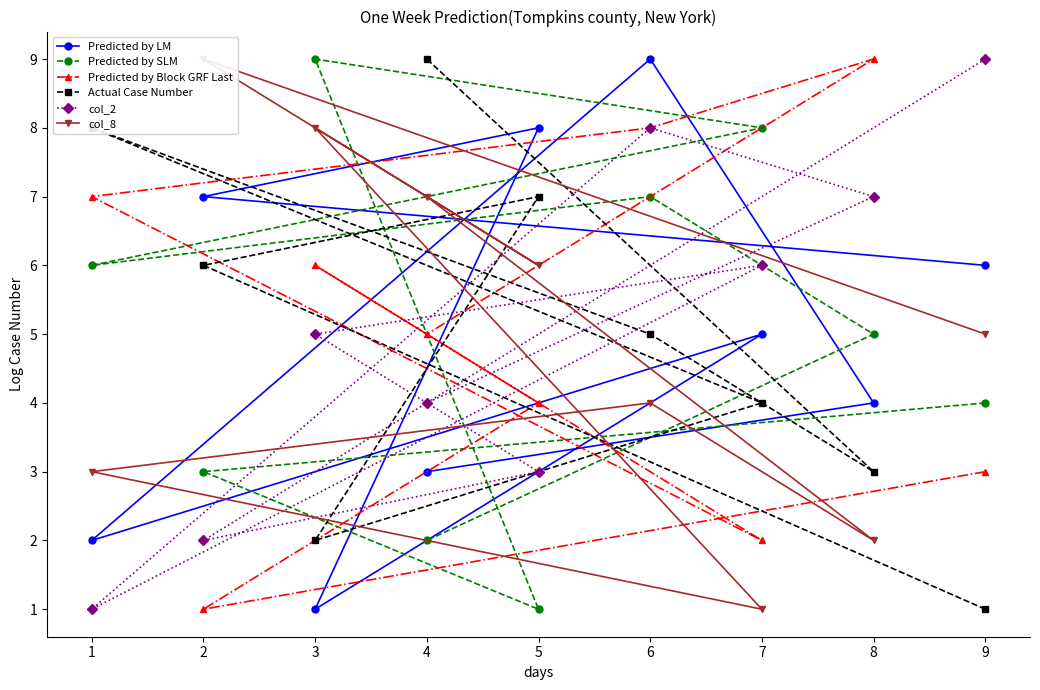

Does the chart have visible grid lines?

No